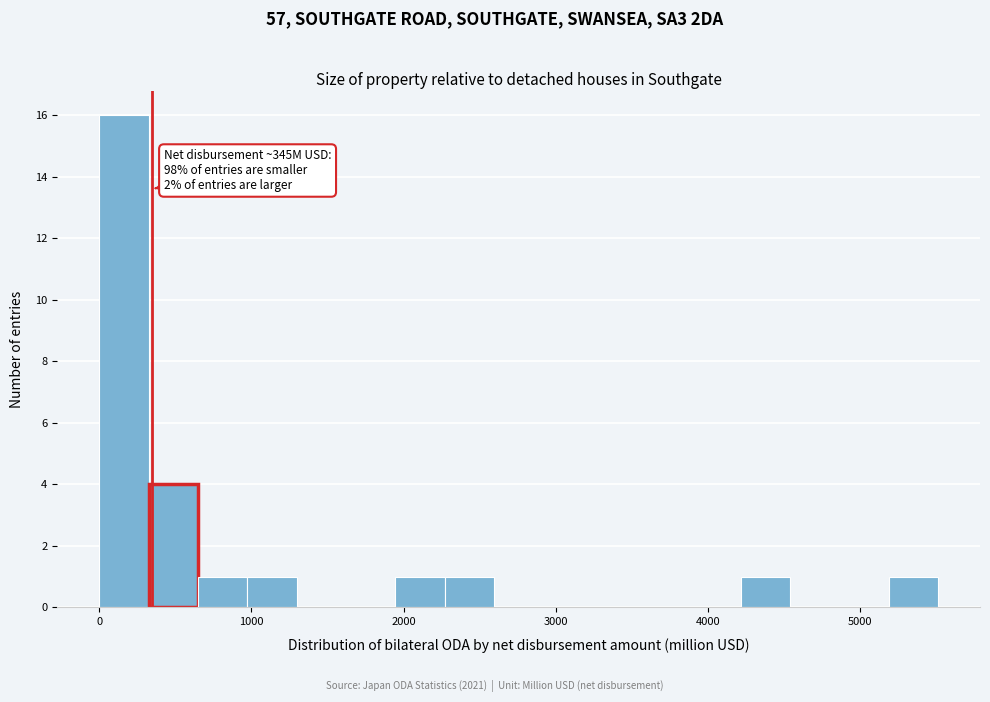

Around what value on the x-axis is the tallest bar? Give the approximate position of its centre, as read against the axis.

200